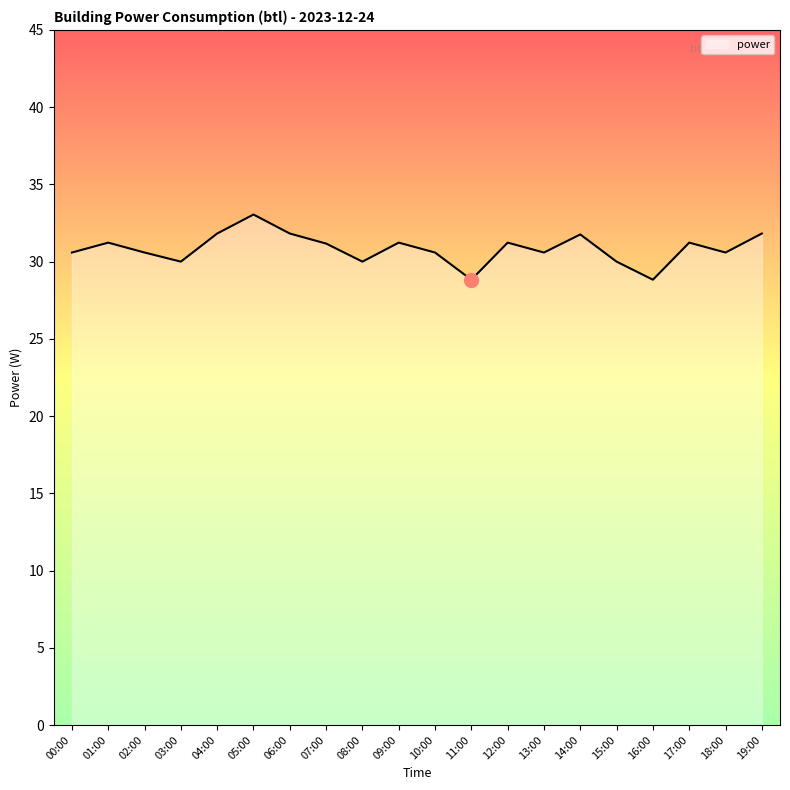

How many categories are shown in the chart?

20